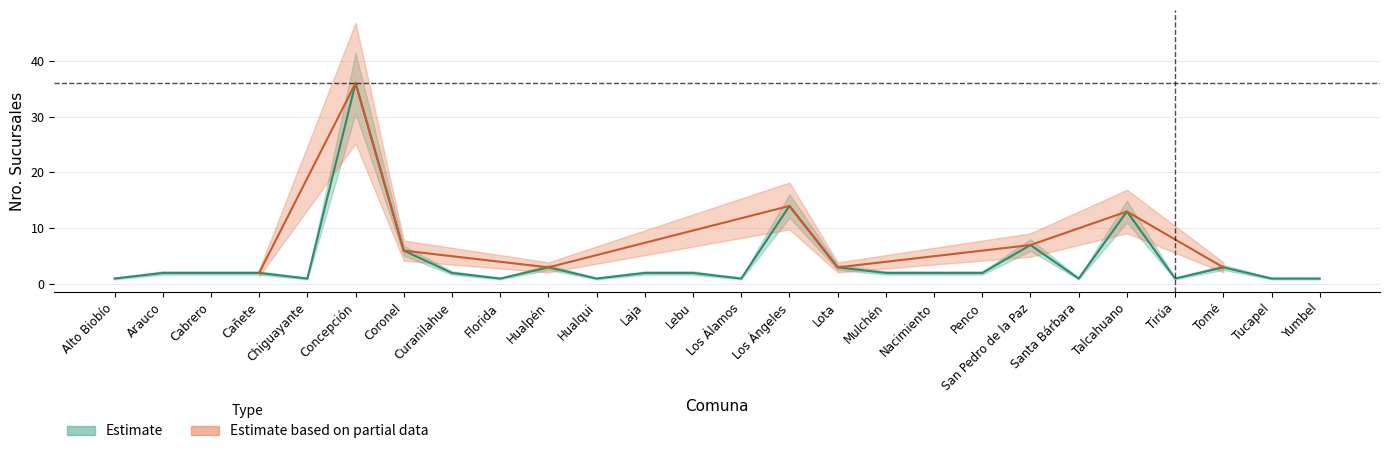

At which category does the chart reach its minimum across all series?

Alto Biobío